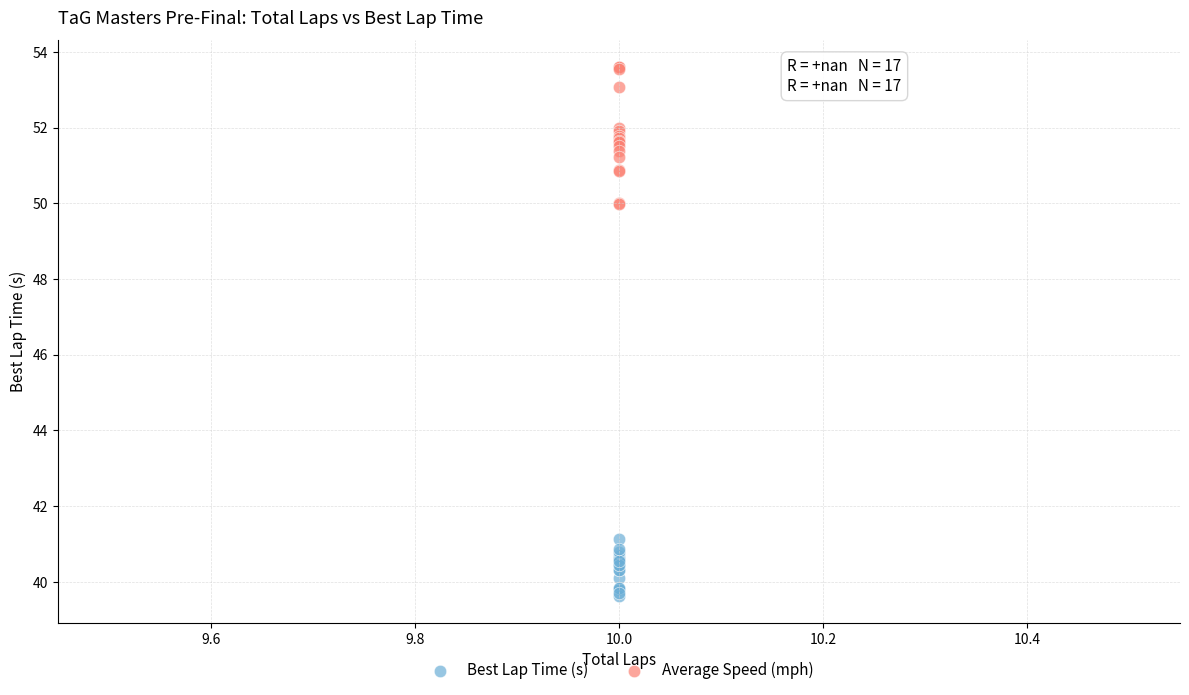

What are all the series names shown in the legend?

Best Lap Time (s), Average Speed (mph)